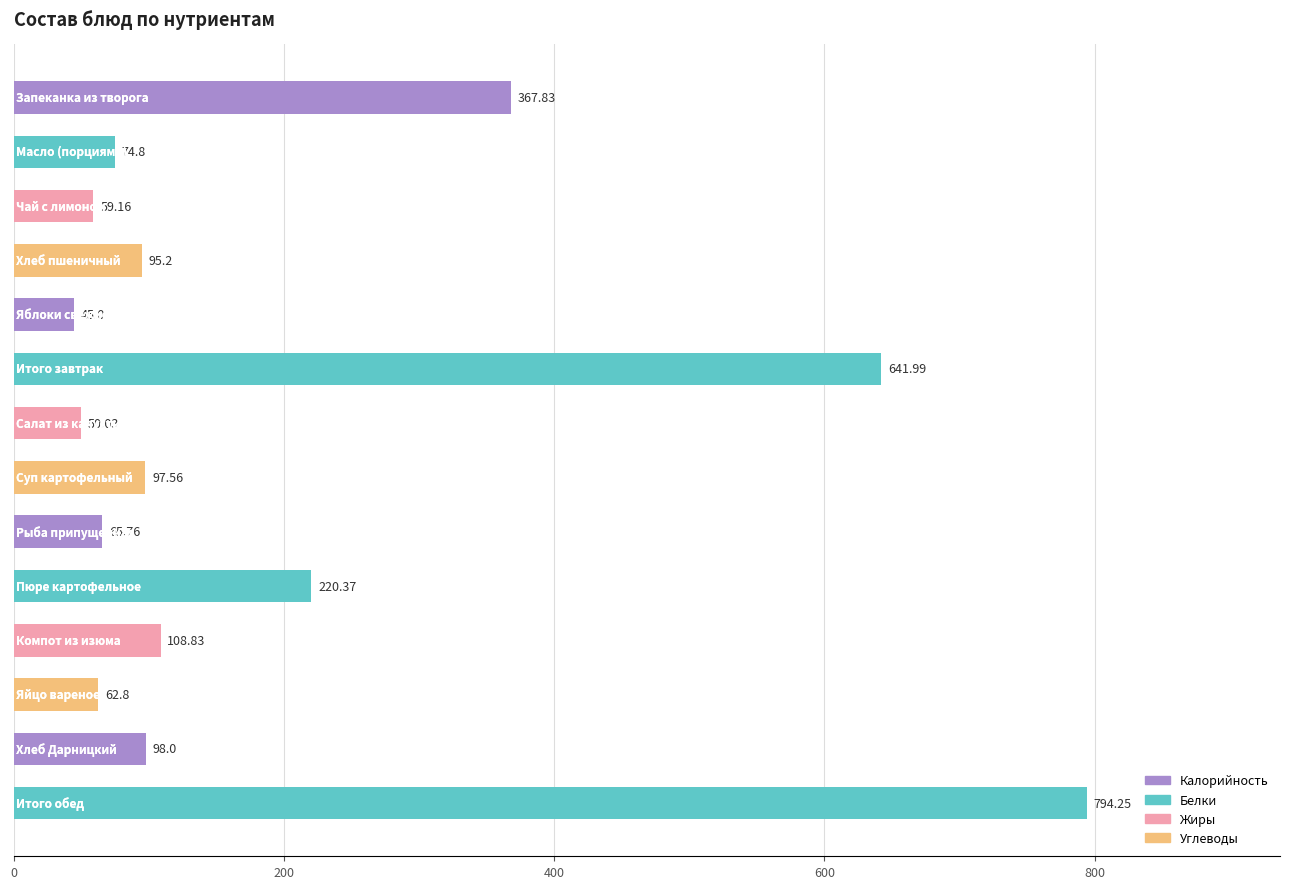

What is the sum of all values?

2781.6